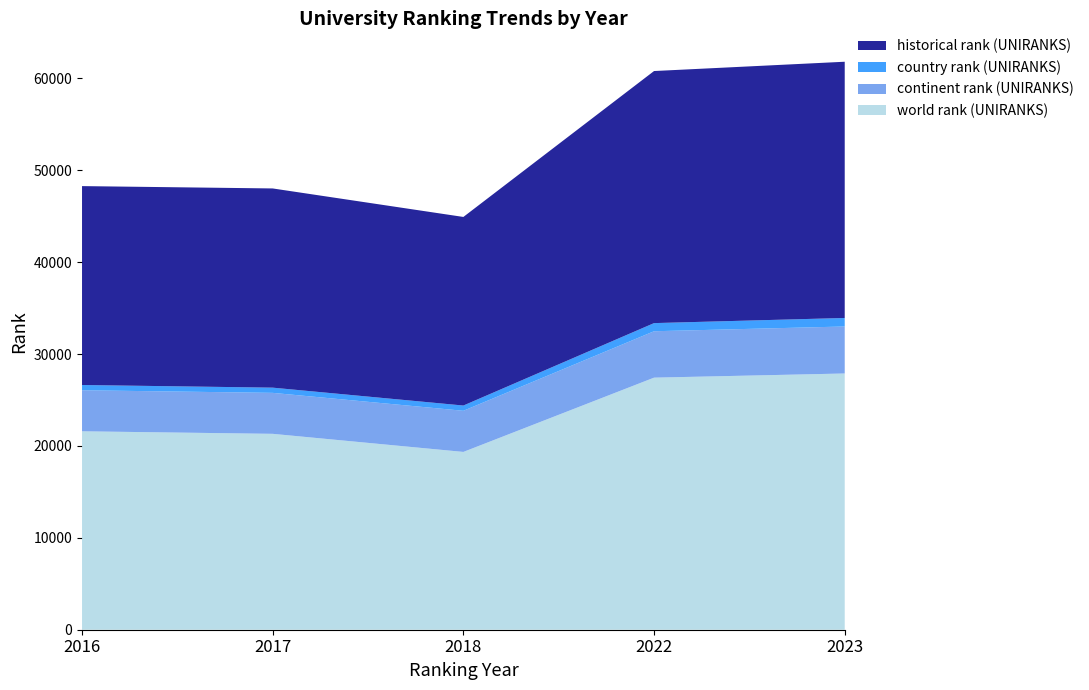

Reading right to left, transcribe all the data shown in this chart.

world rank (UNIRANKS): 2023=27888	2022=27435	2018=19351	2017=21320	2016=21596
continent rank (UNIRANKS): 2023=5115	2022=5050	2018=4477	2017=4459	2016=4467
country rank (UNIRANKS): 2023=927	2022=886	2018=572	2017=567	2016=572
historical rank (UNIRANKS): 2023=27888	2022=27435	2018=20525	2017=21681	2016=21647